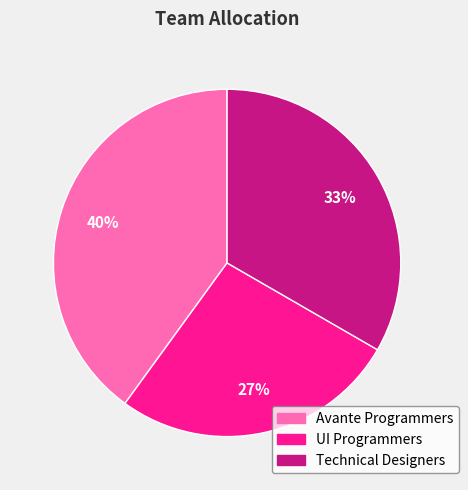

True or false: Avante Programmers accounts for 40% of the total.

True